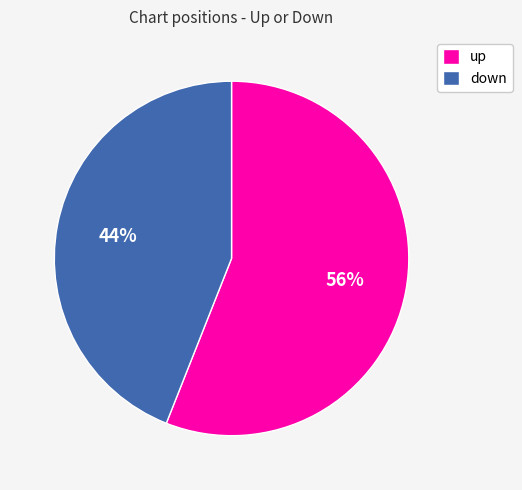

To the nearest percent, what portion does down represent?

44%